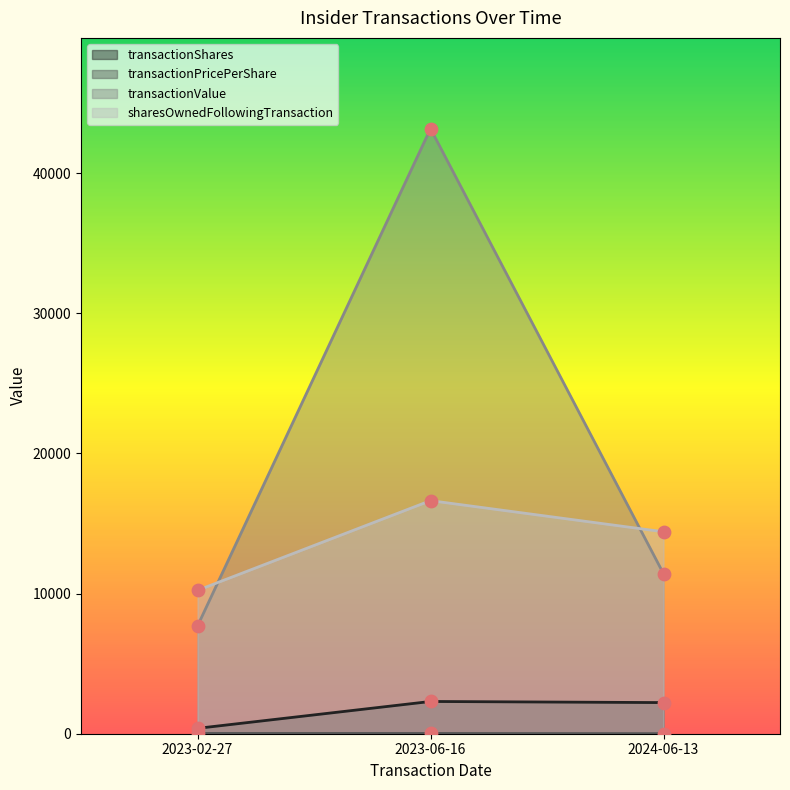

At which category is the sum across all series the highest?

2023-06-16